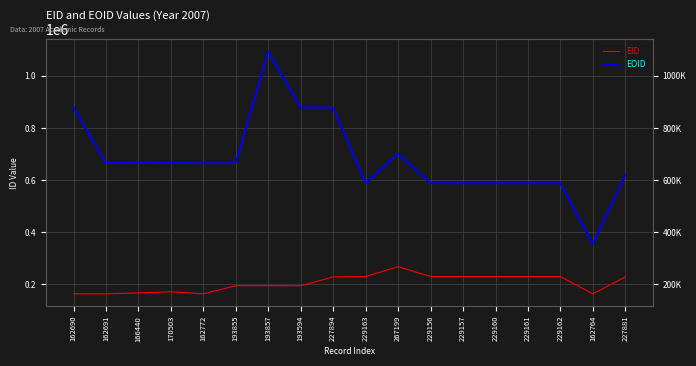

At which category is the sum across all series the highest?

193857